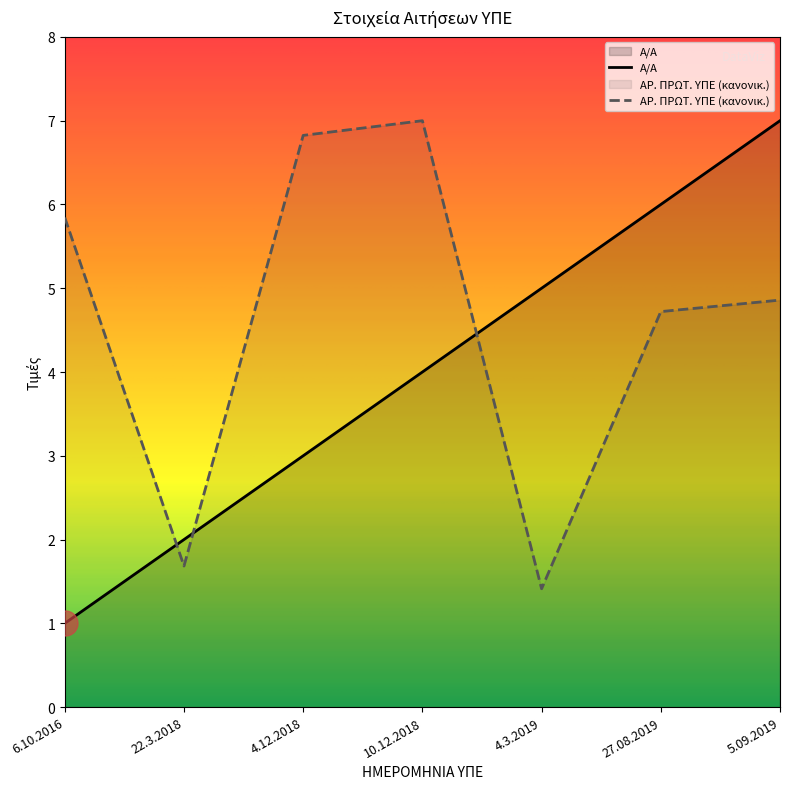

Rank the series by their average value, from lowest to highest.

Α/Α, ΑΡ. ΠΡΩΤ. ΥΠΕ (κανονικ.)